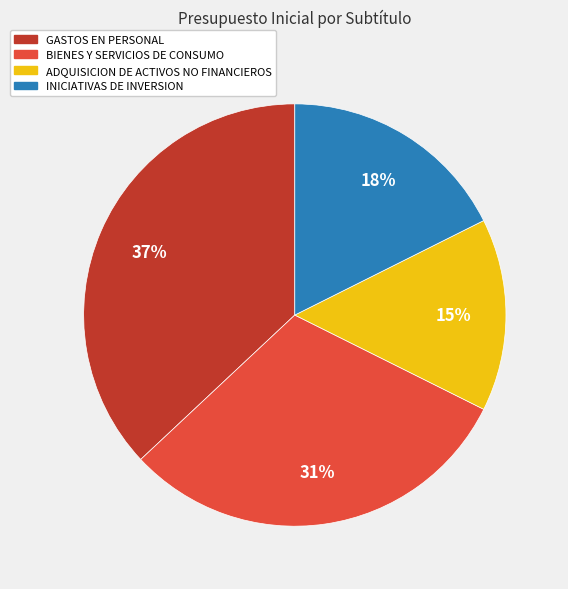

How many slices are in this pie chart?

4